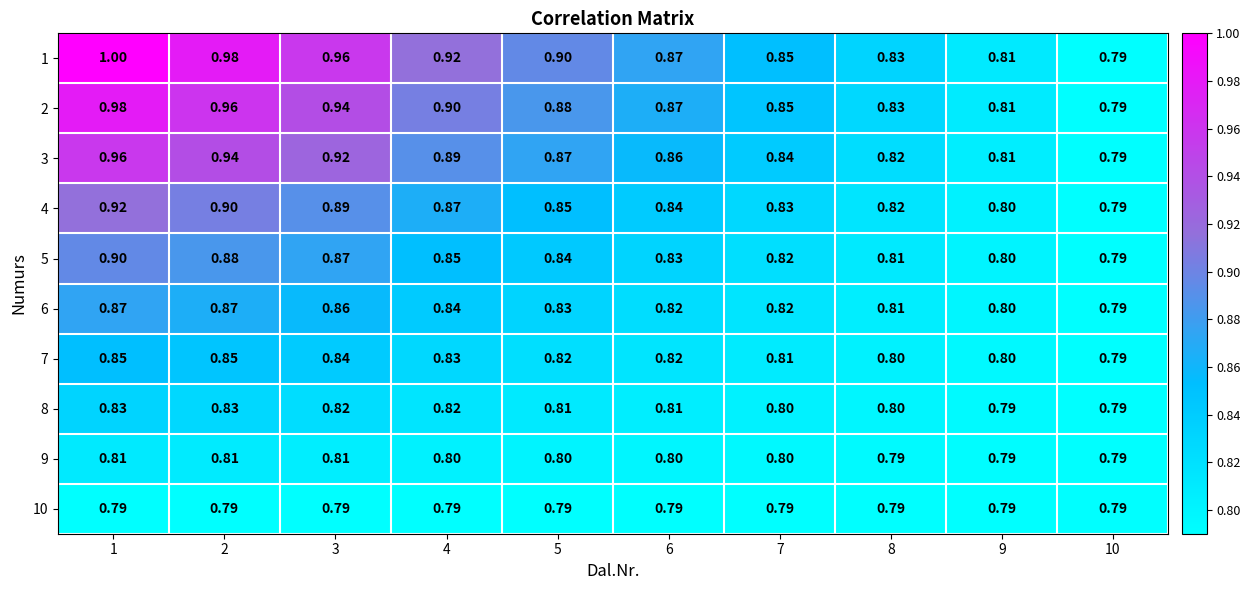

Is the value of 9 at 8 greater than the value of 5 at 3?

No